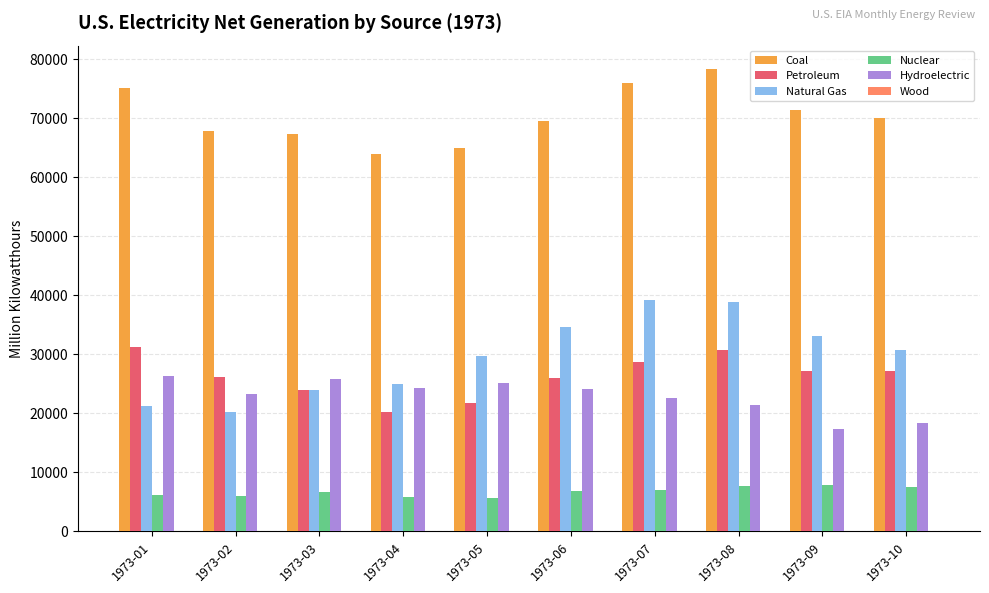

Read the Hydroelectric value at 1973-10.

18454.4